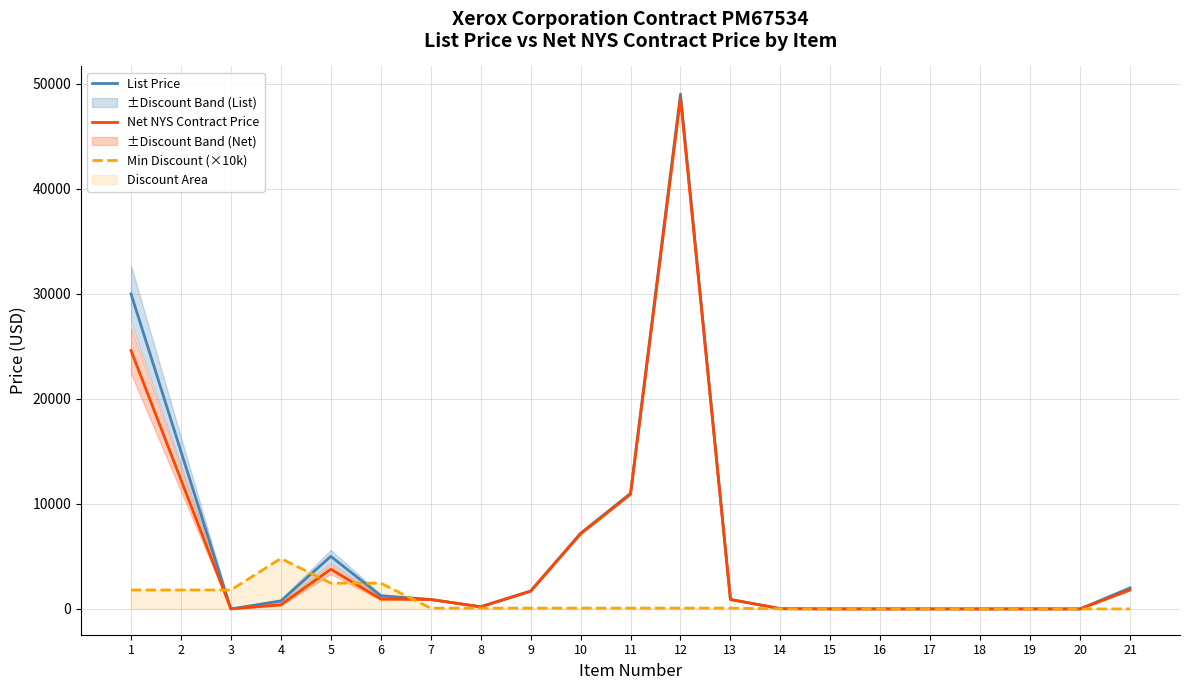

How many interior local peaks does the List Price series have?

2